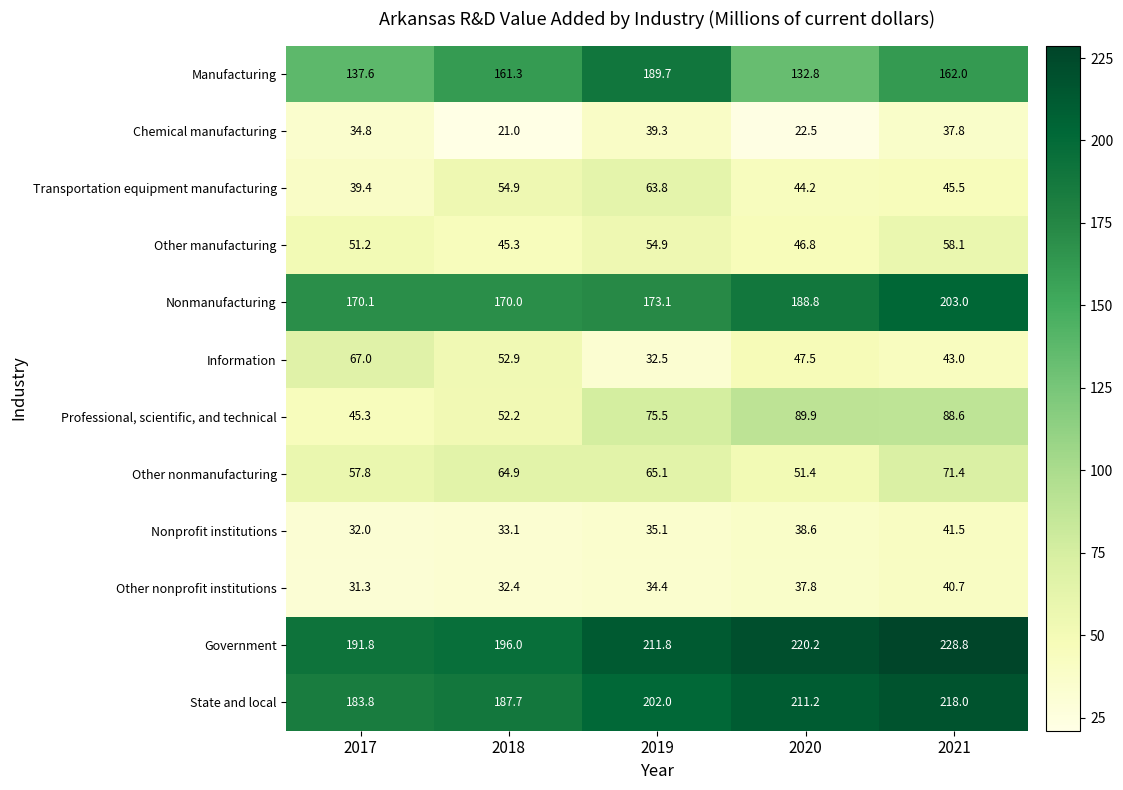

At how many categories does at least one series exceed 171?

5